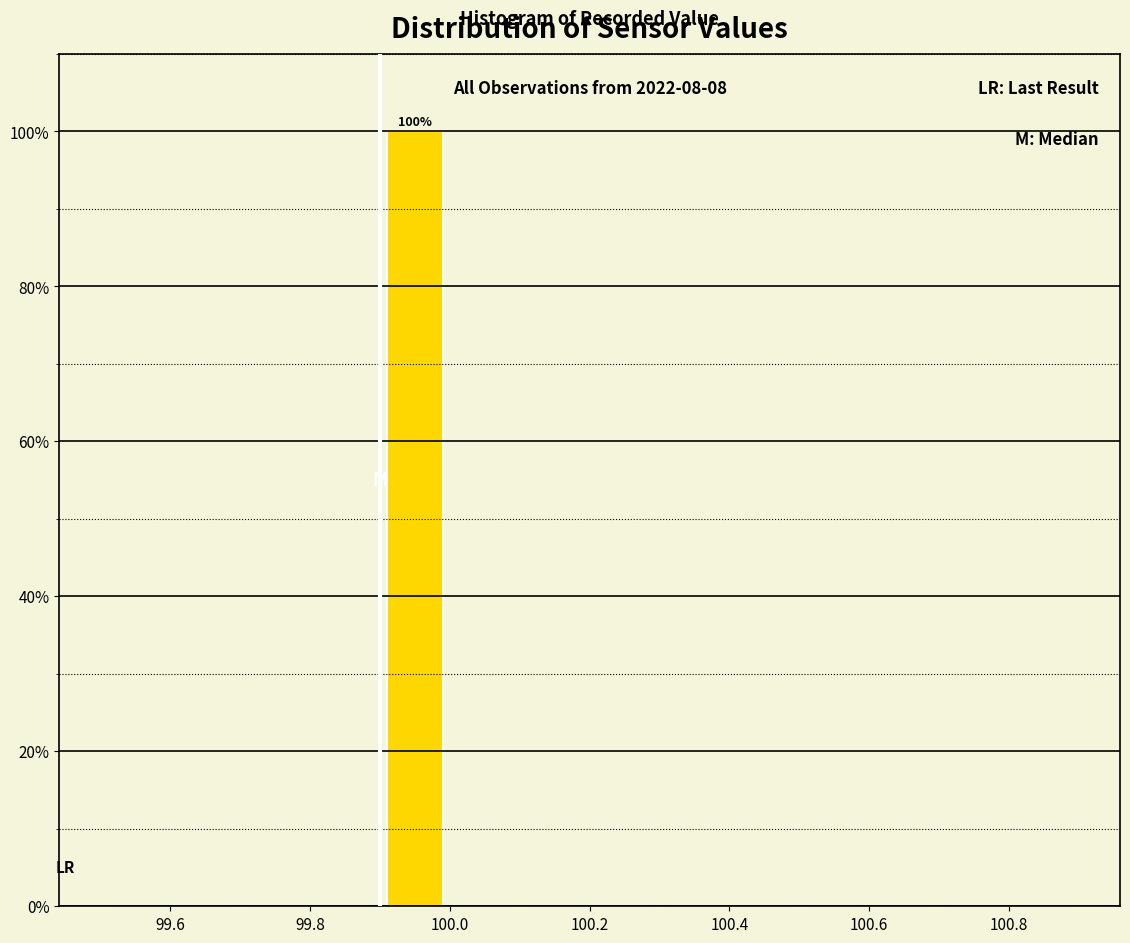

Over which range of the x-axis is the bar tallest?

99.9 to 100.0